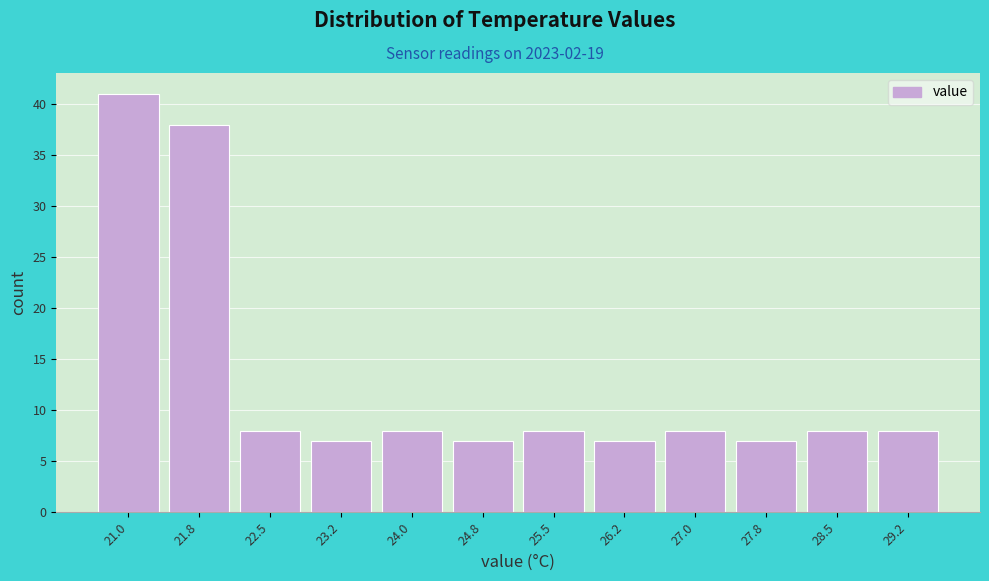

Reading left to right, extract all data points from this chart.

21.0=41	21.8=38	22.5=8	23.2=7	24.0=8	24.8=7	25.5=8	26.2=7	27.0=8	27.8=7	28.5=8	29.2=8